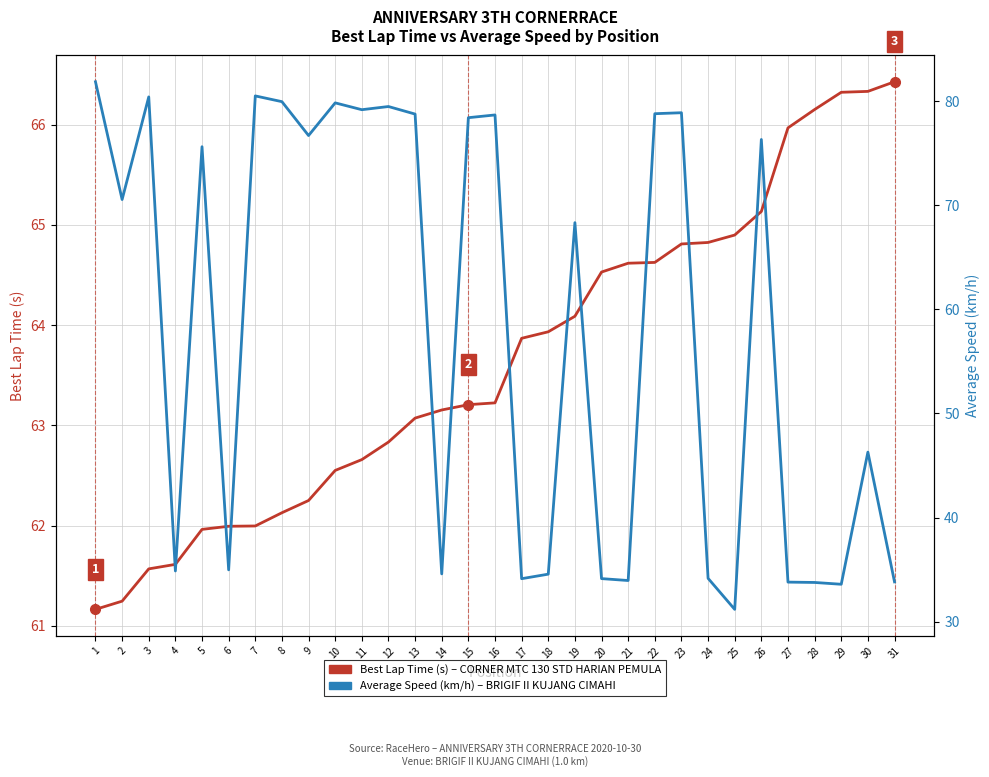

True or false: Average Speed (km/h) and Best Lap Time (s) cross at least once.

True